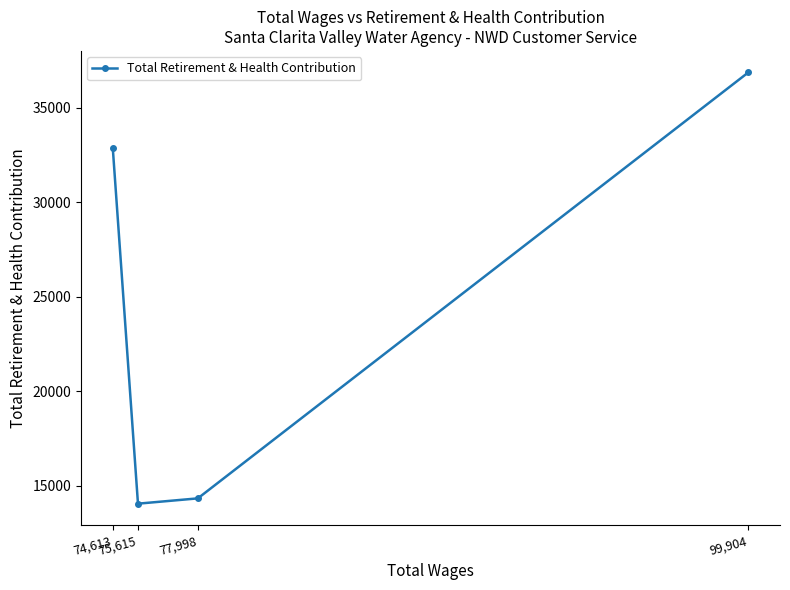

What is the sum of the values at 77,998 and 74,613?

47166